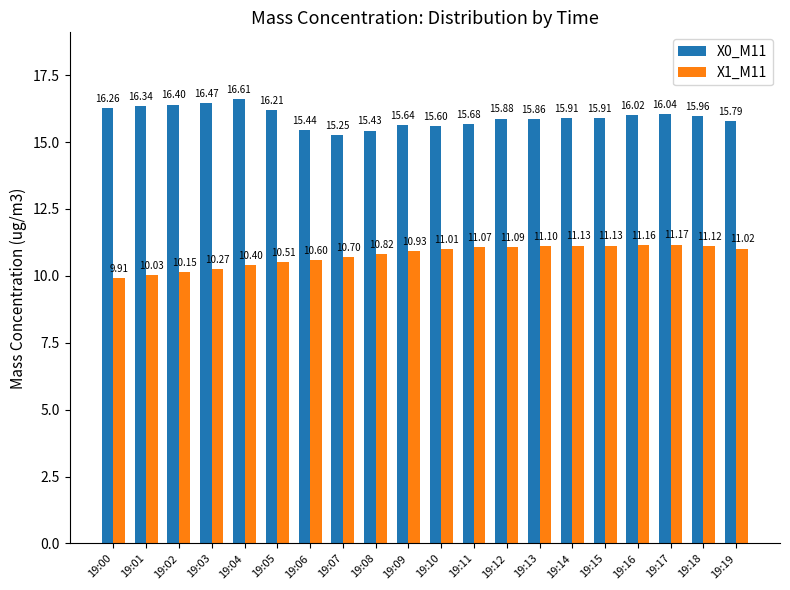

List the series in order of their overall mean, highest first.

X0_M11, X1_M11